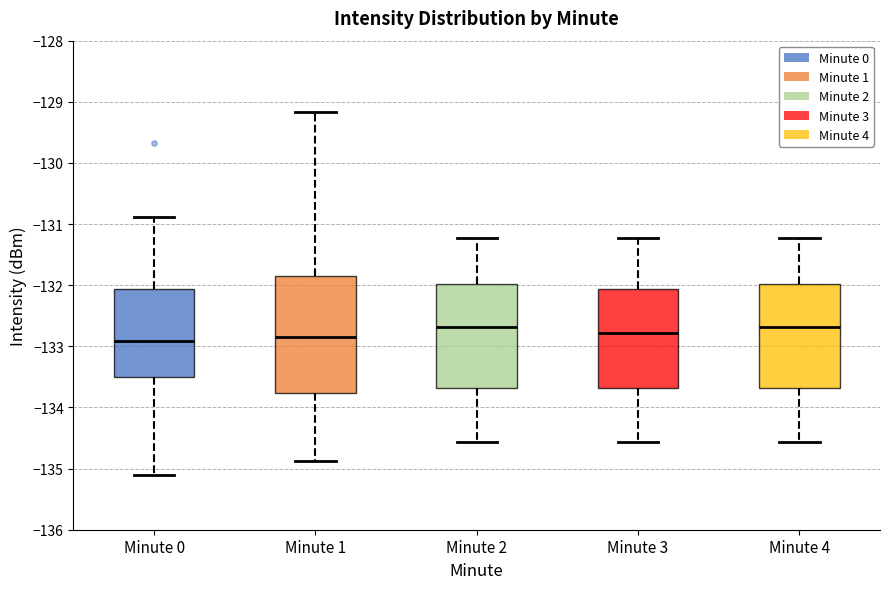

Where does the median line of the box for Minute 3 sit on the y-axis? The values are not printed on the chart, so give them approximately, as read against the axis.

-132.8